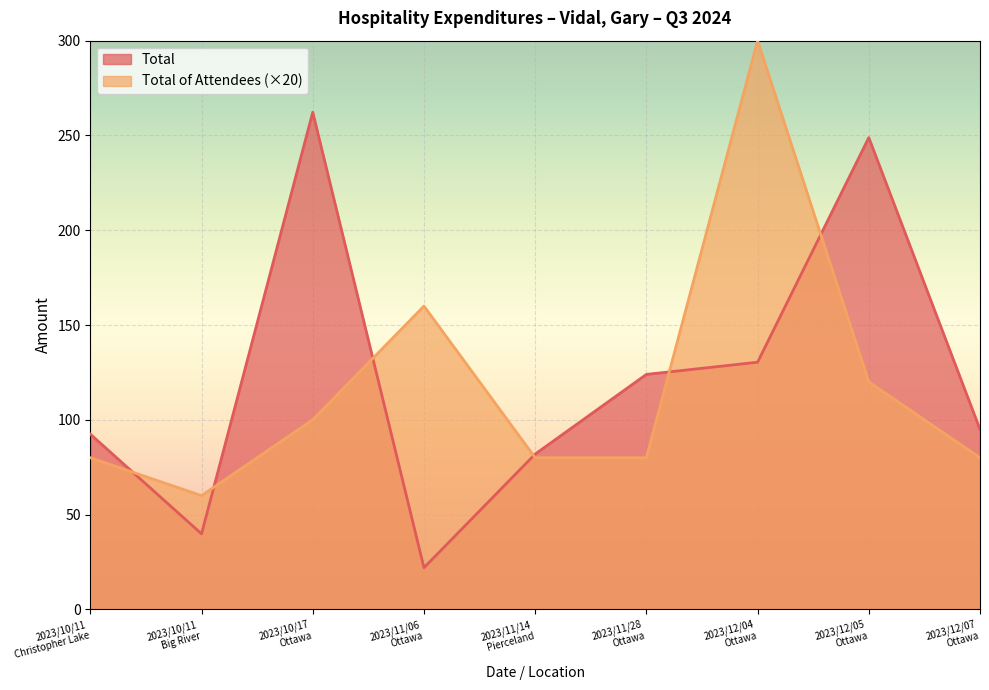

At 2023/12/04
Ottawa, list the series in order from largest to smallest.

Total of Attendees (×20), Total